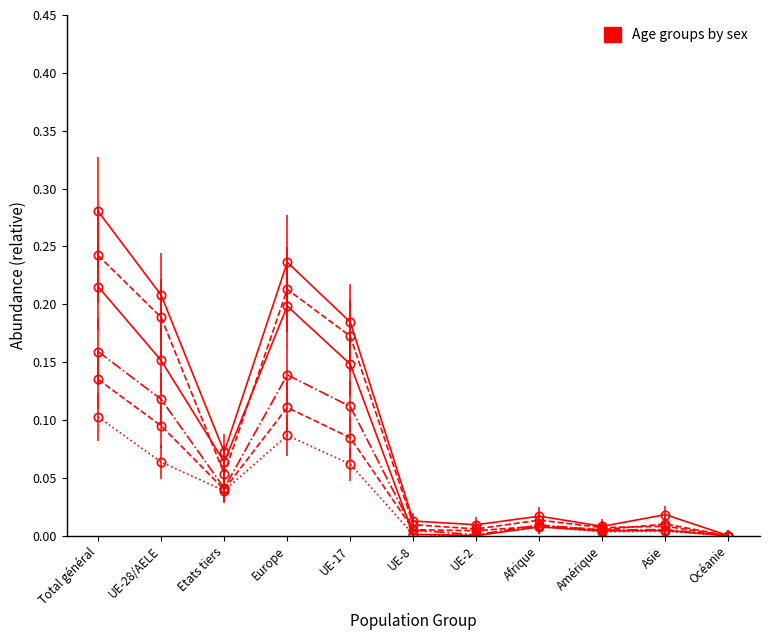

How many lines are shown in the chart?

6